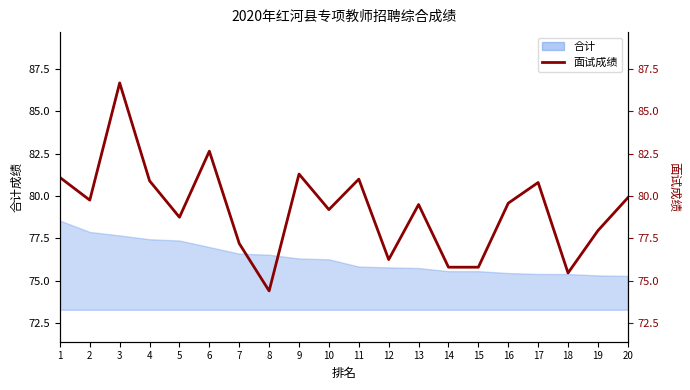

Reading left to right, extract all data points from this chart.

81.1	79.8	86.7	80.9	78.8	82.7	77.2	74.4	81.3	79.2	81.0	76.2	79.5	75.8	75.8	79.6	80.8	75.5	78.0	79.9